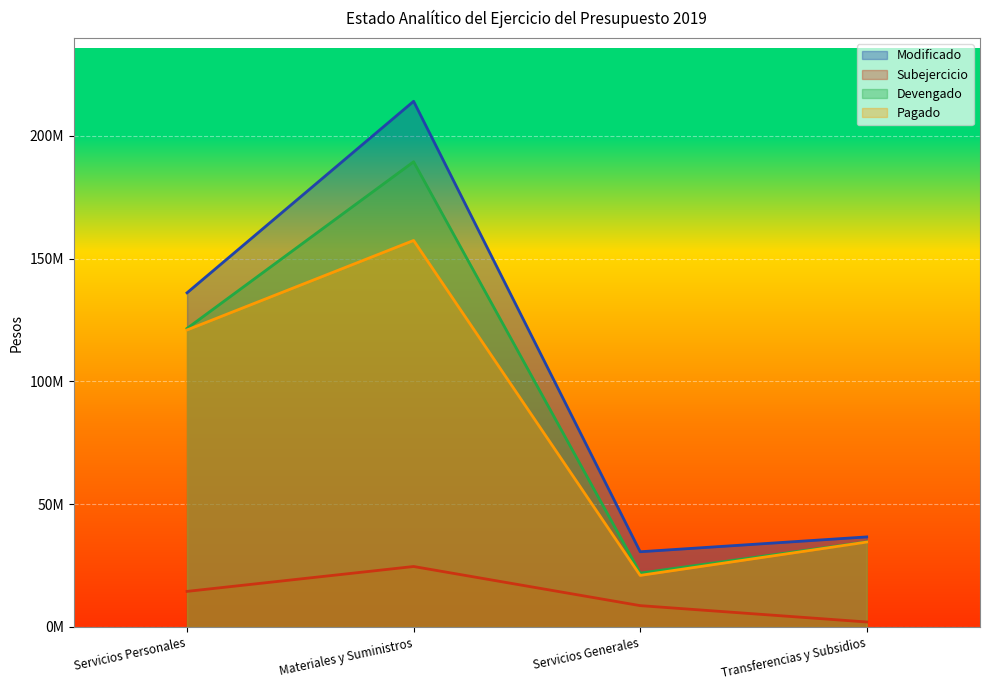

What is the sum of the Subejercicio values at Servicios Personales and Materiales y Suministros?

39125207.7